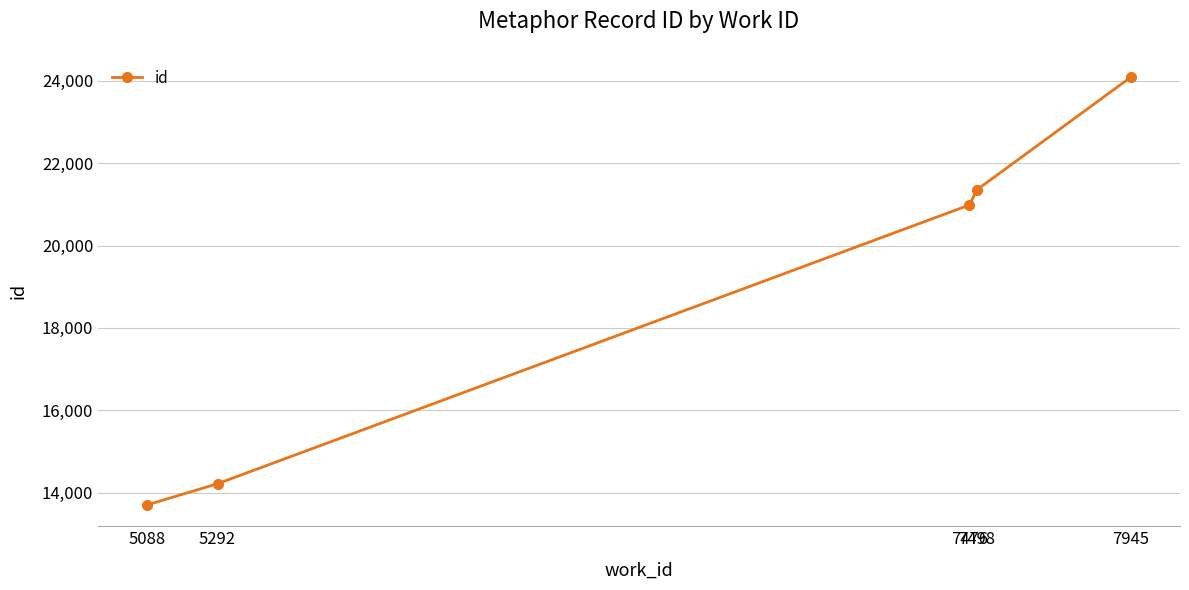

What is the value of the 4th point from the left?

21354